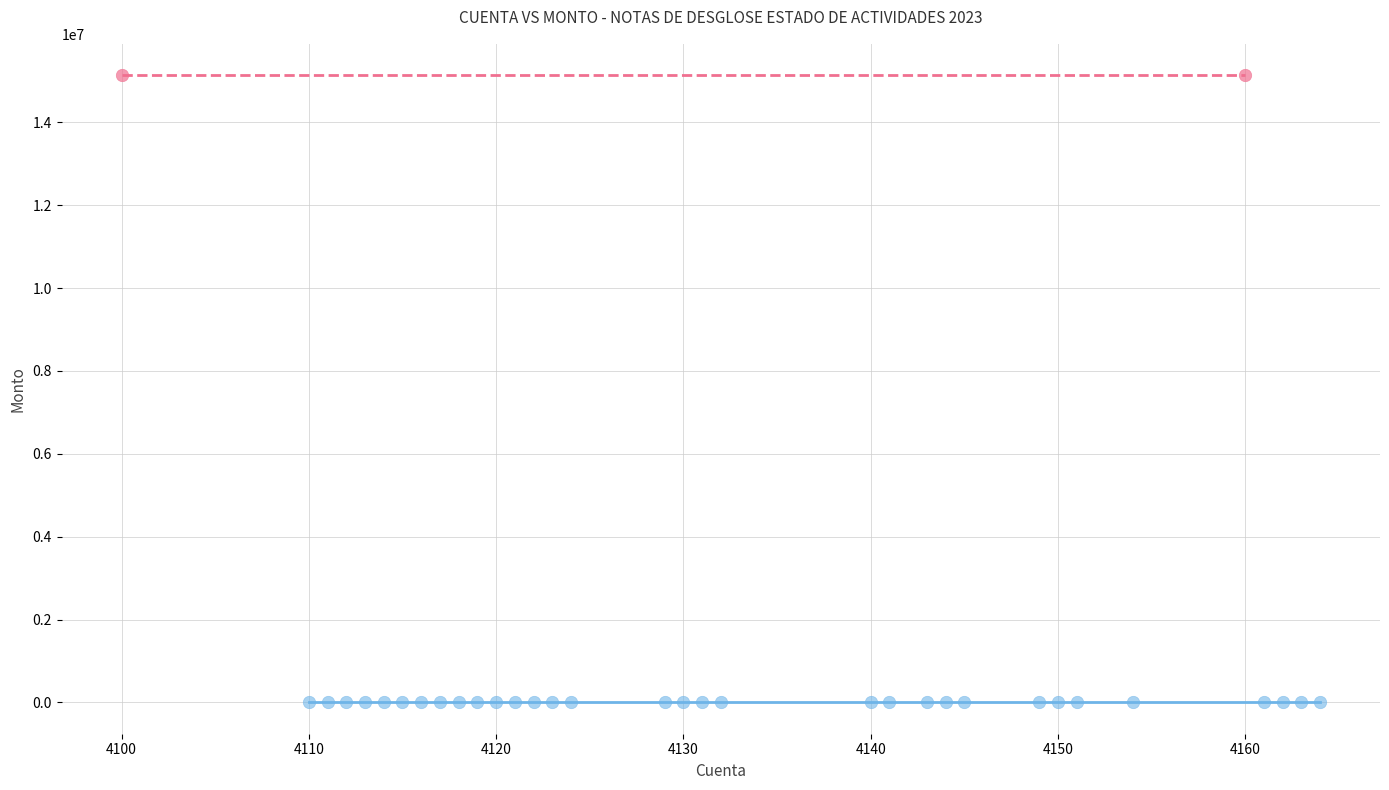

What are all the series names shown in the legend?

Cuentas con Monto Cero, Cuentas con Monto